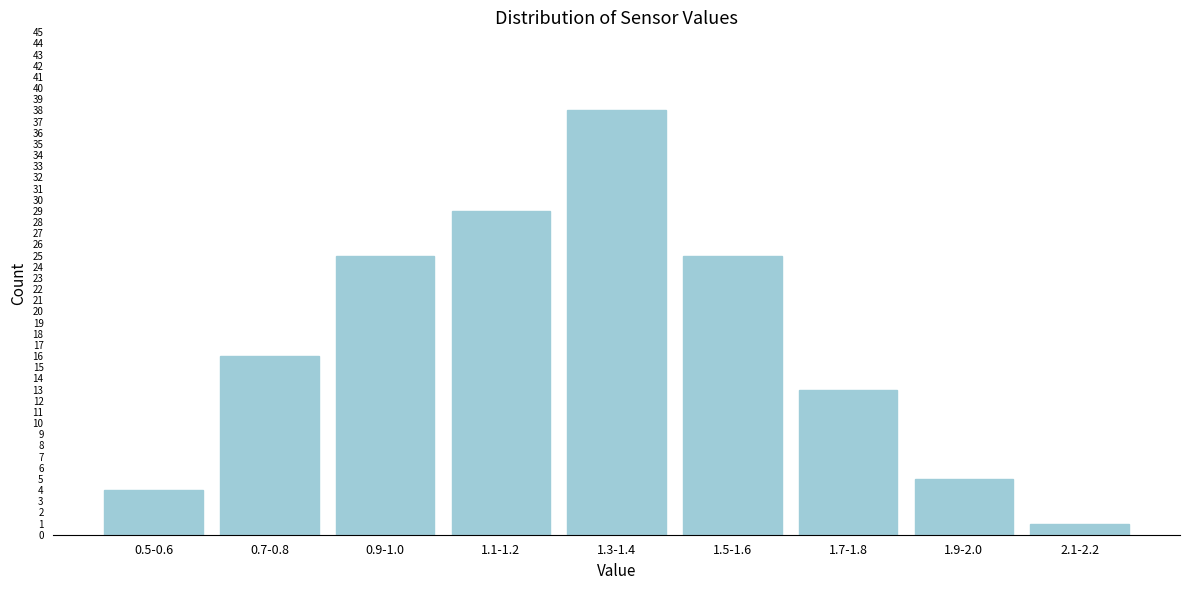

Reading left to right, extract all data points from this chart.

4	16	25	29	38	25	13	5	1